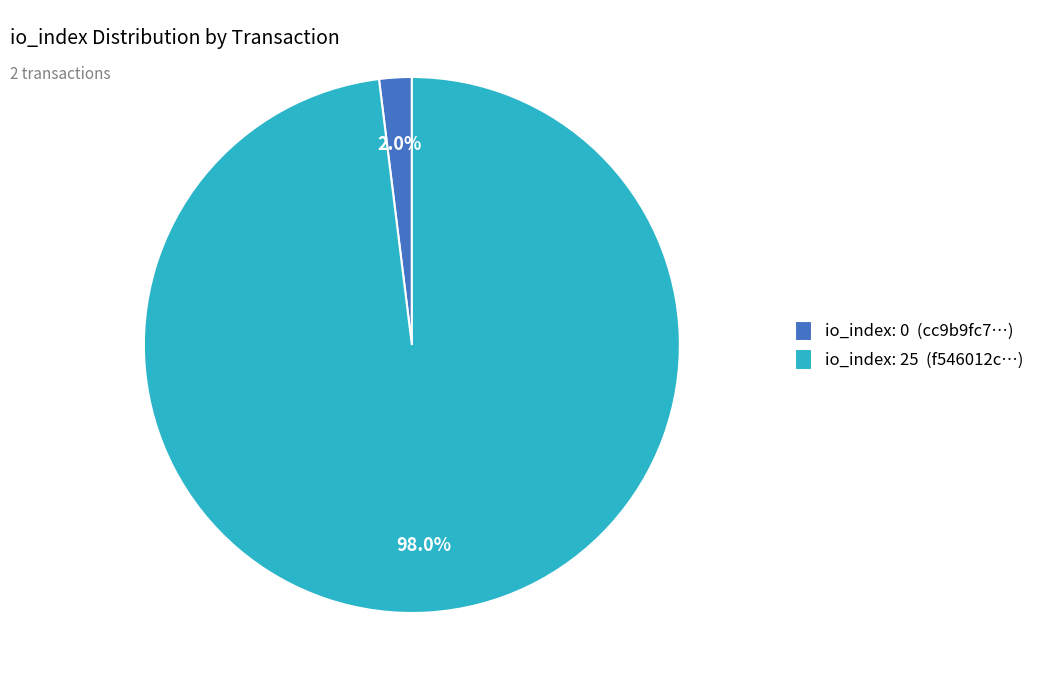

Combined, what portion of the pie is io_index: 25 (f546012c…) and io_index: 0 (cc9b9fc7…)?

100.0%